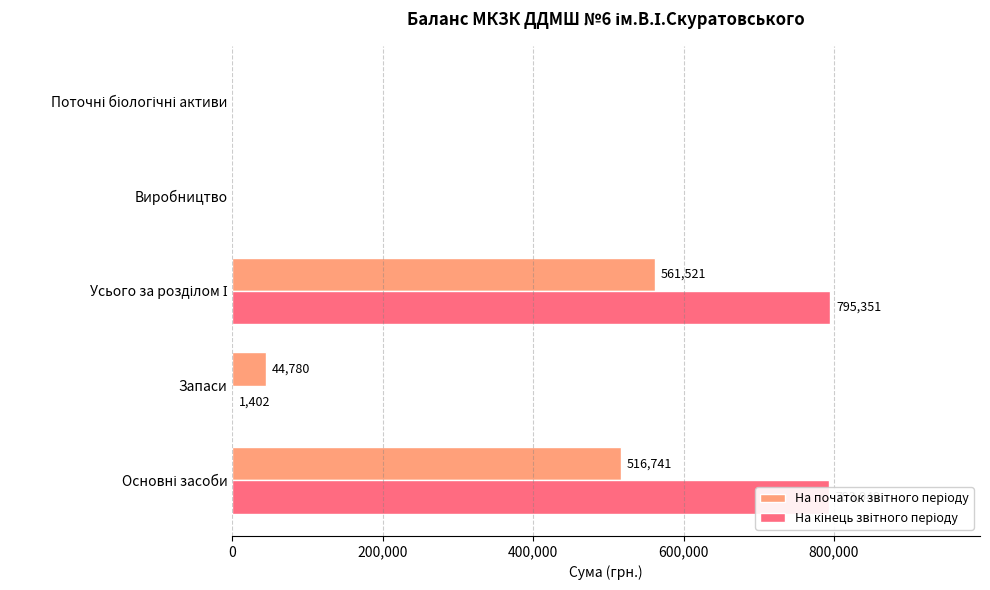

What is the greatest value displayed?

795351